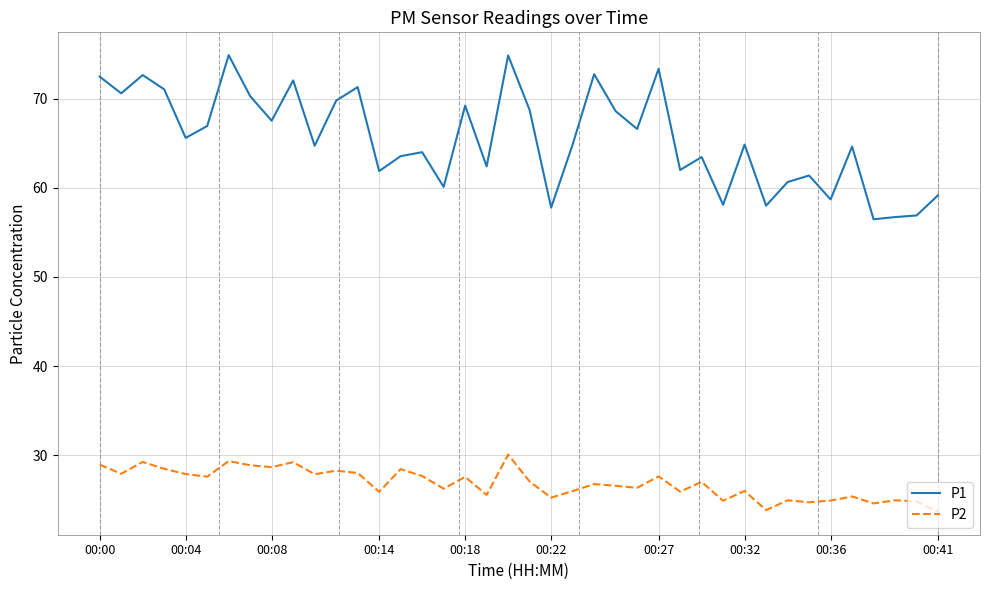

What is the difference between the maximum and minimum values in the P2 series?

6.4